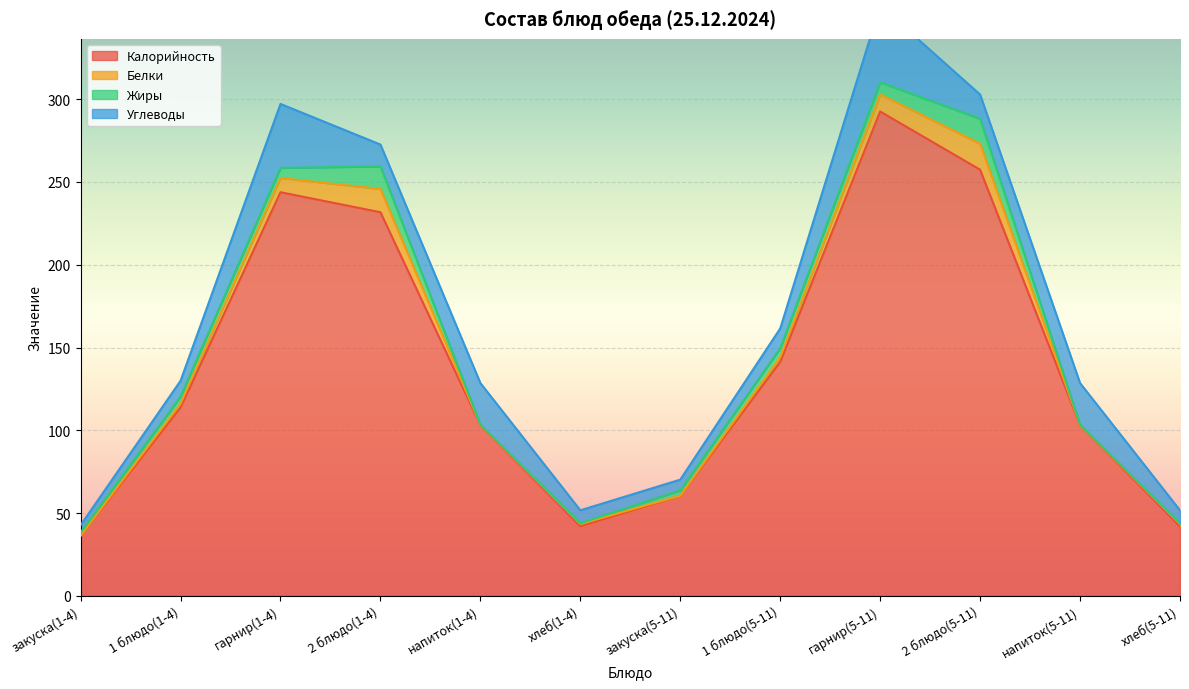

Is the value of Углеводы at хлеб(1-4) greater than the value of Калорийность at 1 блюдо(5-11)?

No